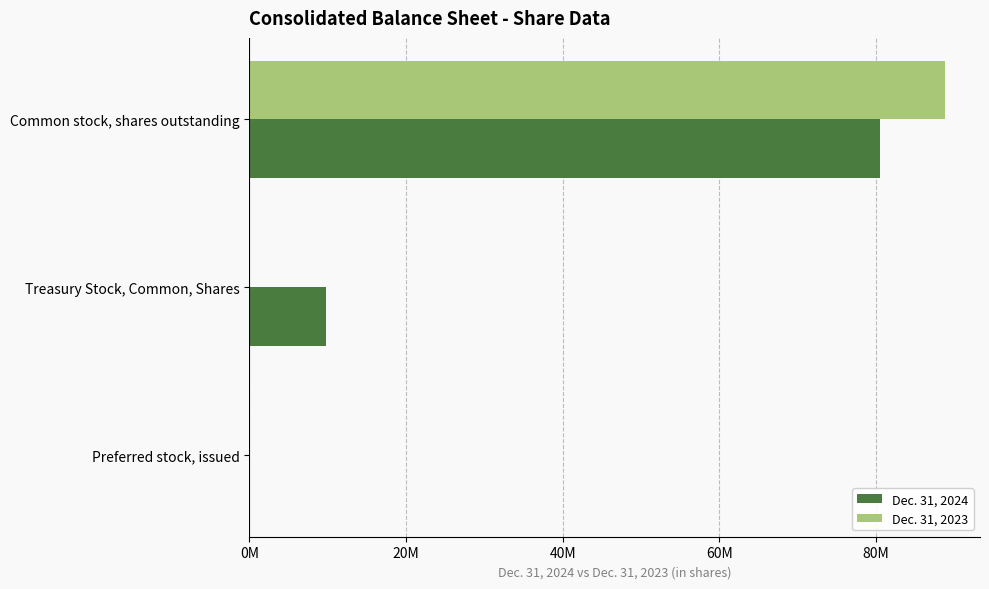

What are all the series names shown in the legend?

Dec. 31, 2024, Dec. 31, 2023